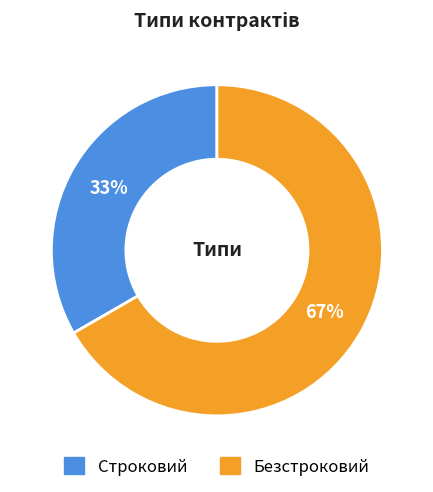

To the nearest percent, what is the average slice percentage?

50%